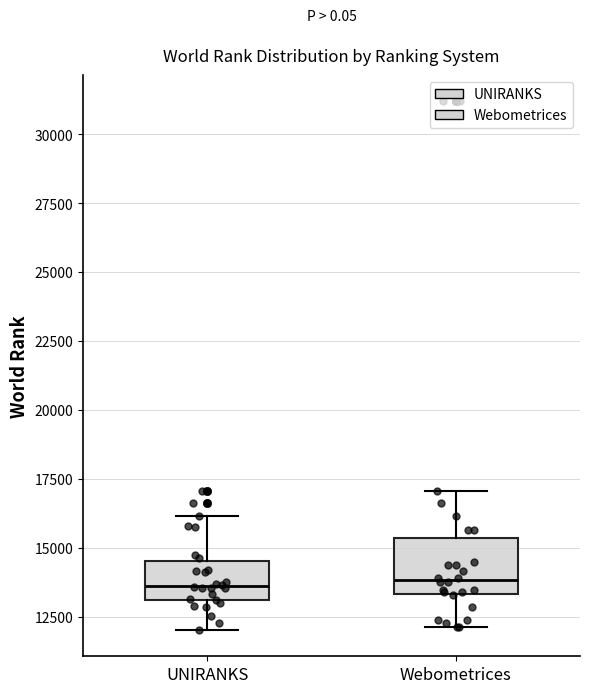

Where does the lower whisker of the box for UNIRANKS end on the y-axis? The values are not printed on the chart, so give them approximately, as read against the axis.

12000